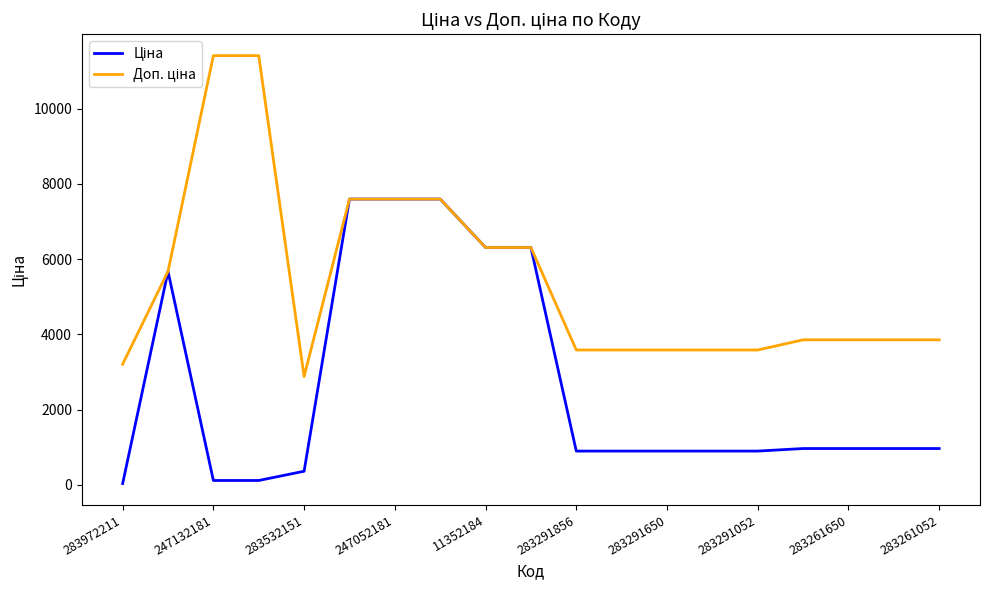

What is the maximum value shown in the chart?

11410.0